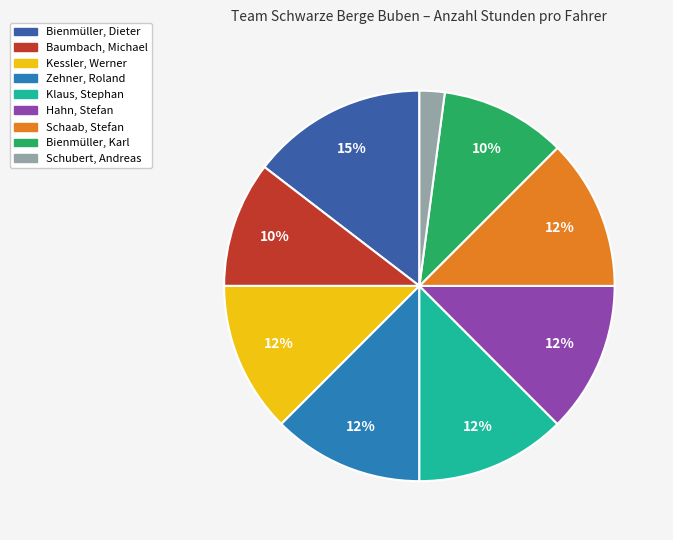

To the nearest percent, what percentage of the pie is Baumbach, Michael?

10%